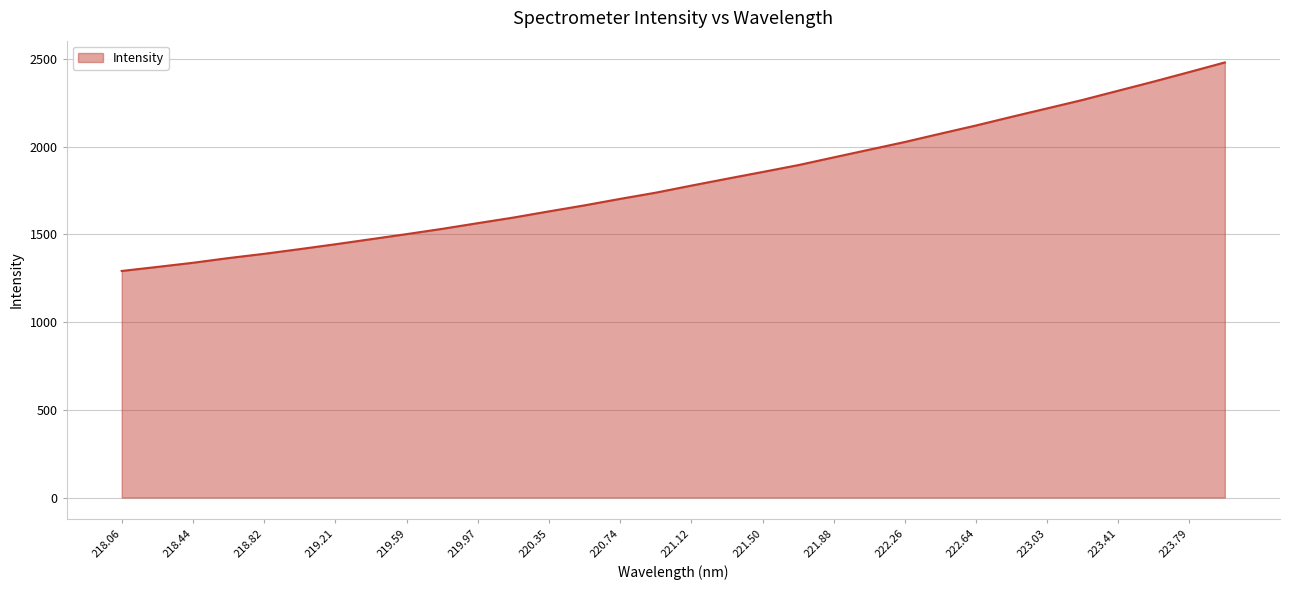

What is the maximum value shown in the chart?

2479.6